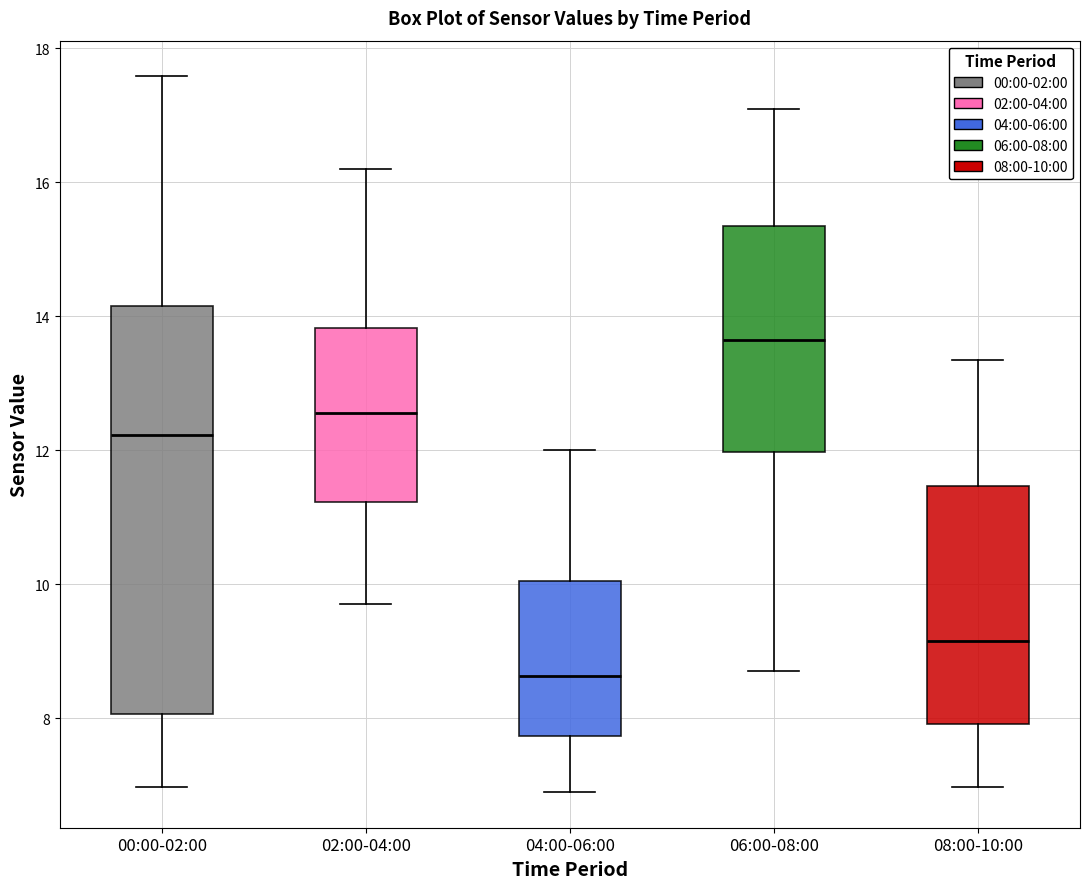

Comparing the boxes themselves (not the whiskers), which one is the tallest?

00:00-02:00